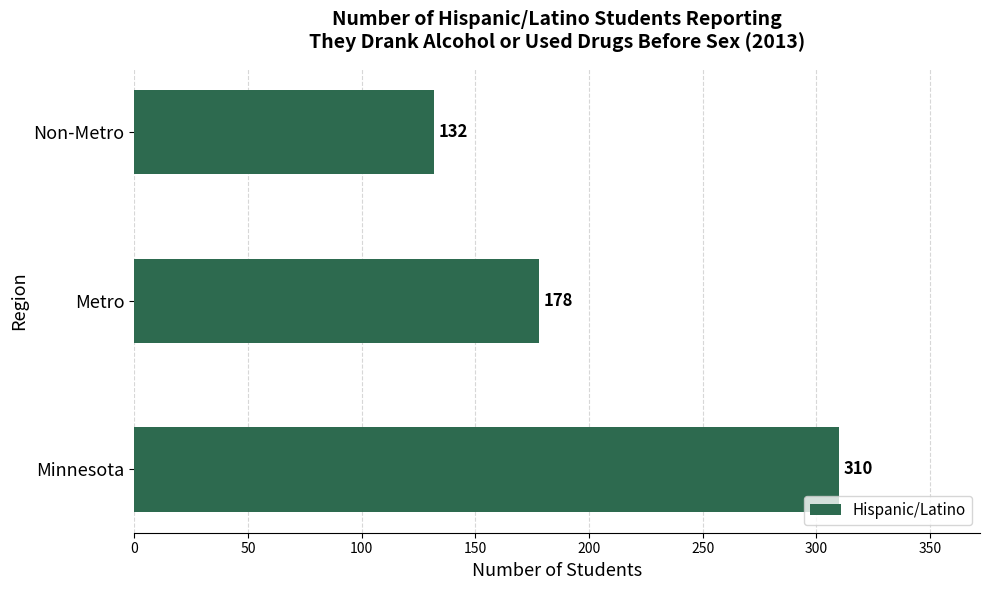

How many bars are there in total?

3